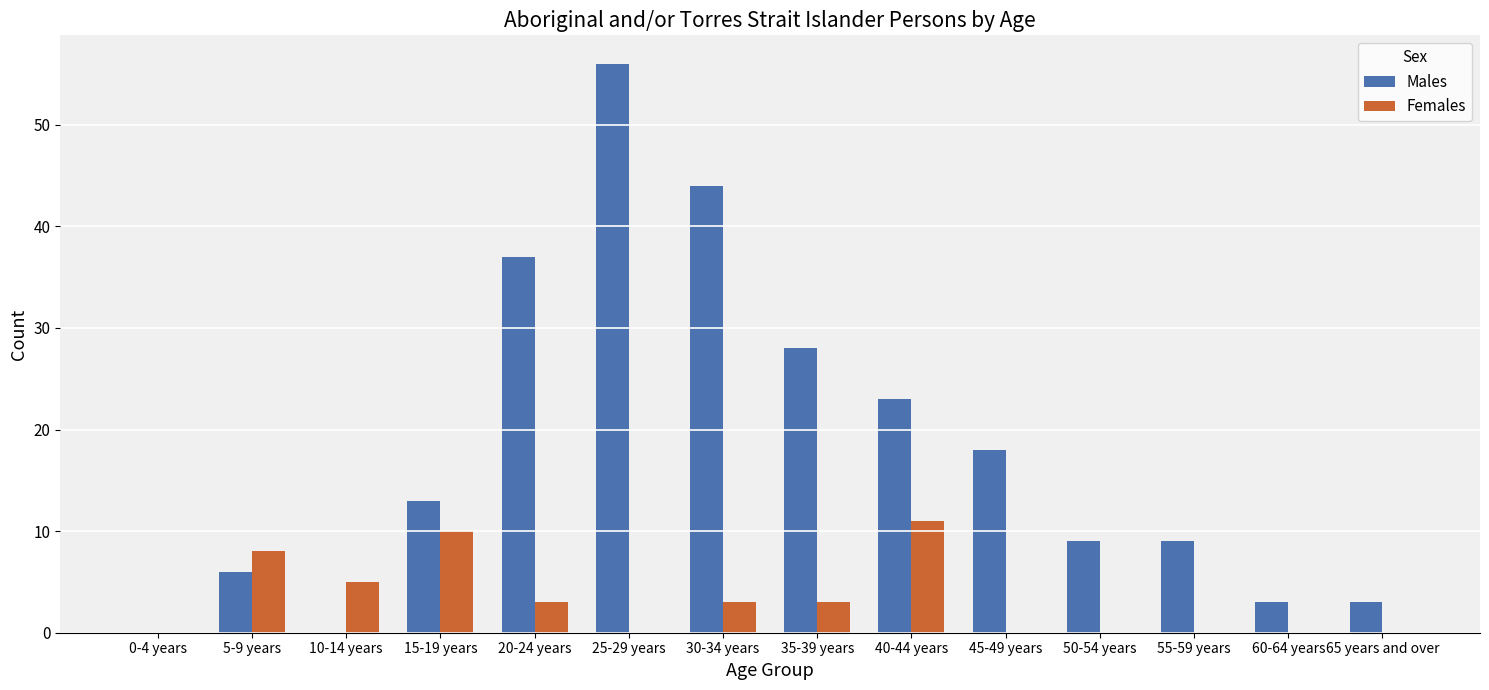

Is the value of Males at 10-14 years greater than the value of Females at 30-34 years?

No